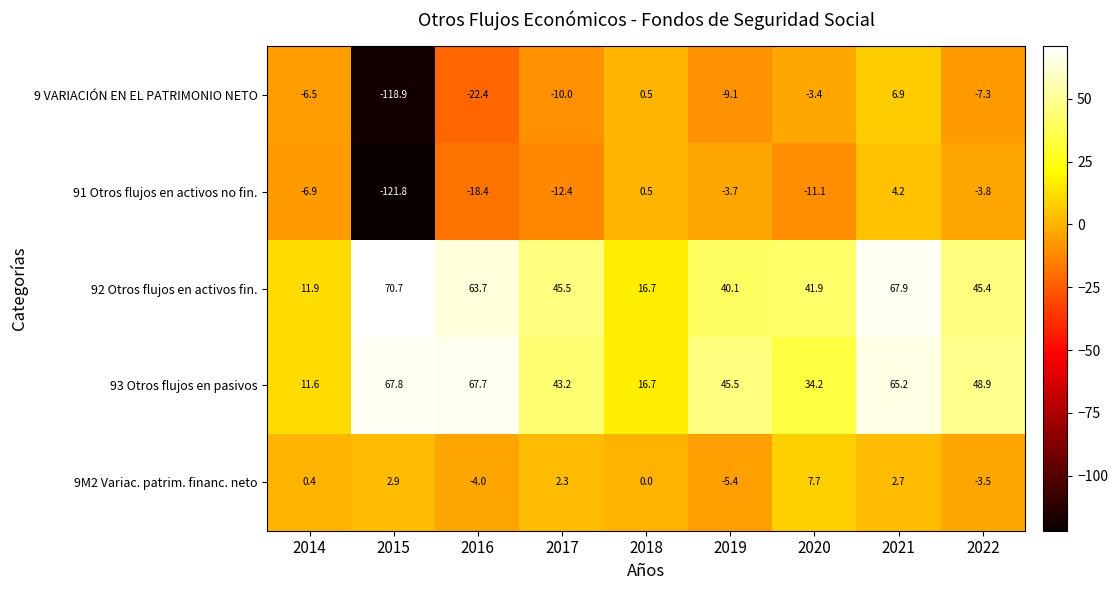

Which series has the widest spread of values?

91 Otros flujos en activos no fin.